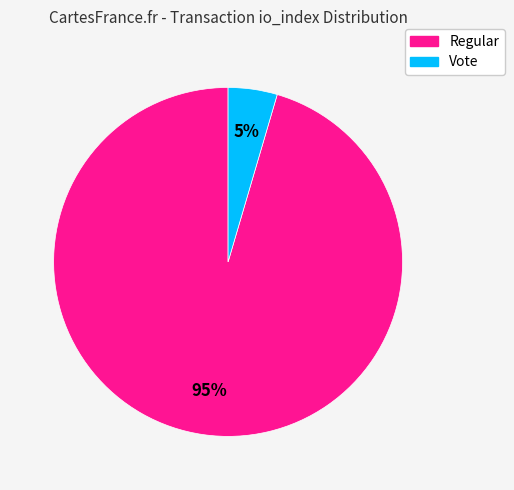

Is the sum of Regular and Vote greater than half?

Yes